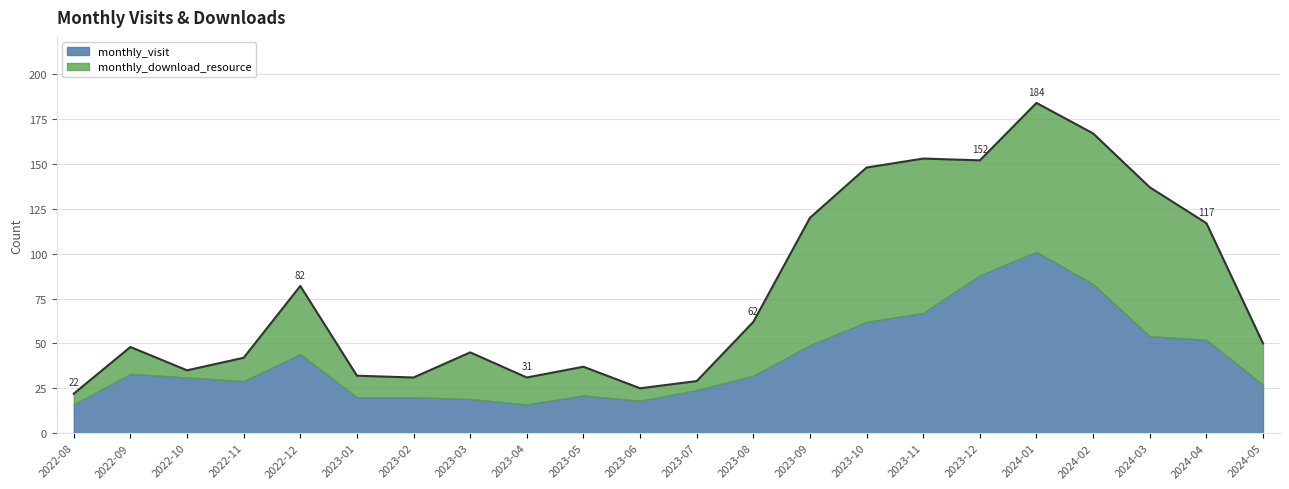

How many values in the monthly_visit series are below 32?

11